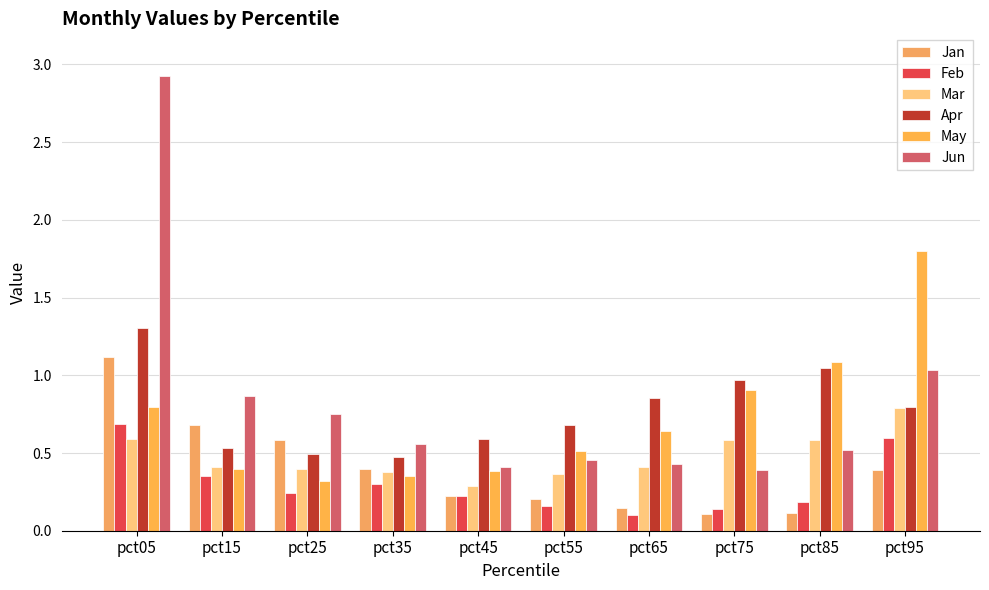

What is the spread (max minus min) of values at pct35?

0.3